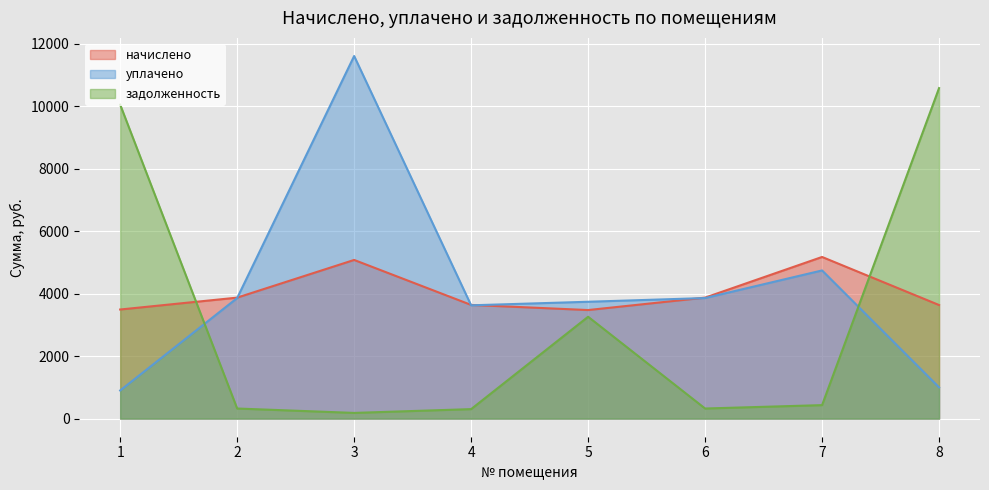

How many data points in задолженность are above 430?

4